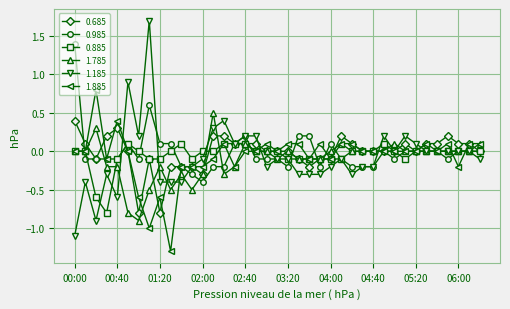

True or false: 0.685 has more than 2 interior local peaks.

True